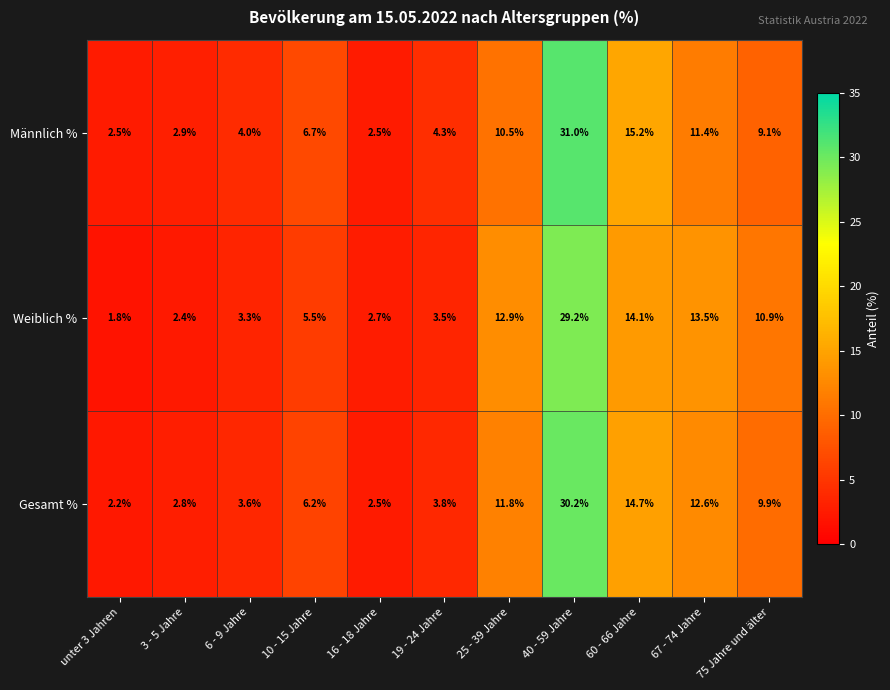

Is it true that Gesamt % equals 4.7 at 6 - 9 Jahre?

False